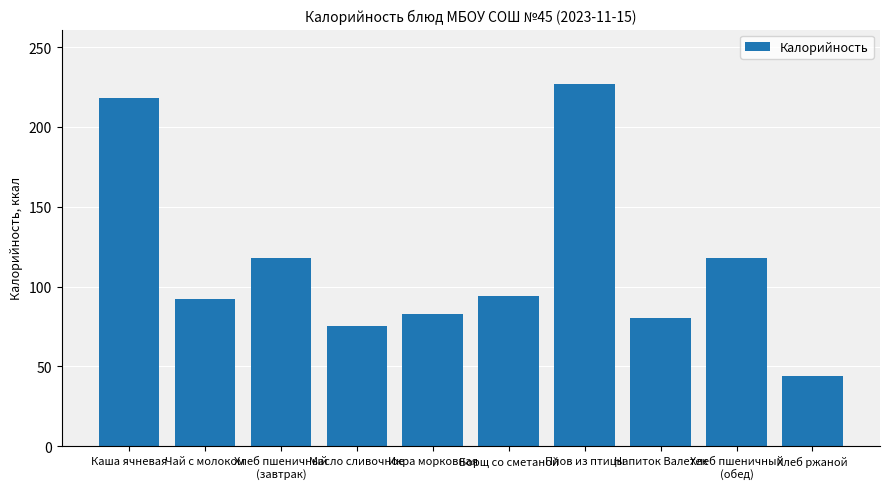

The value at Икра морковная is 83. True or false?

True